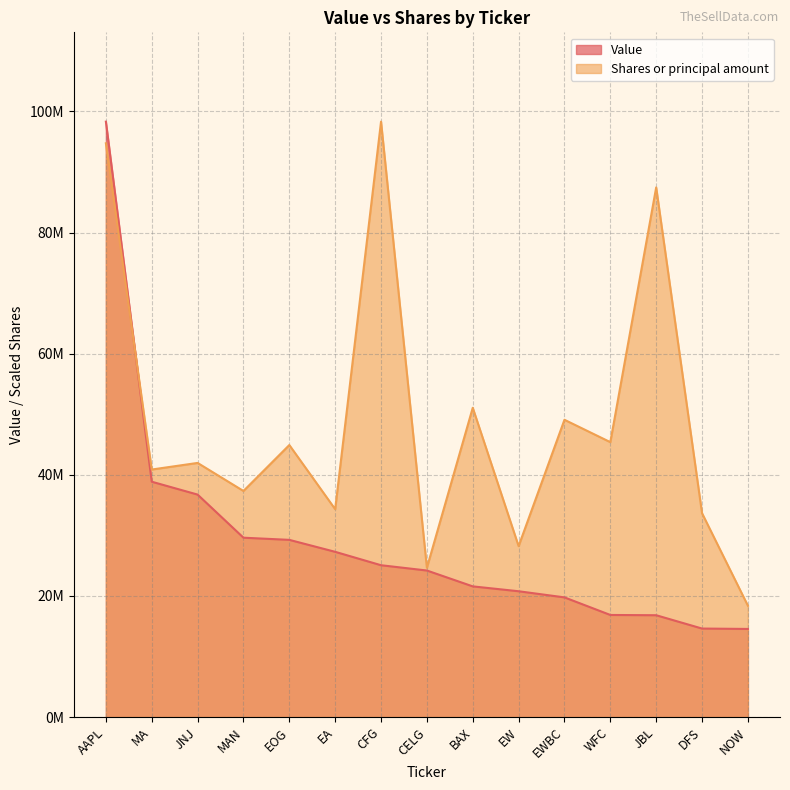

Does the chart have visible grid lines?

Yes